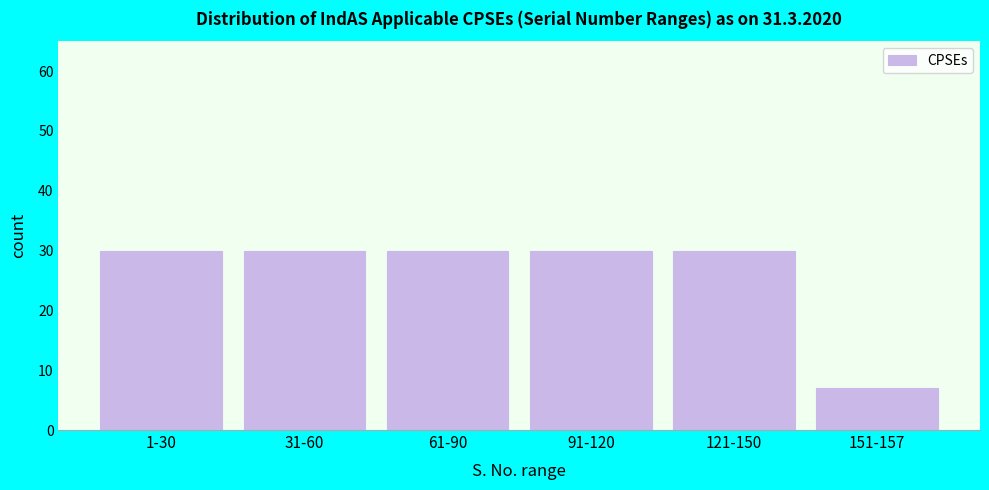

Reading right to left, what are all the values shown in this chart?

7	30	30	30	30	30